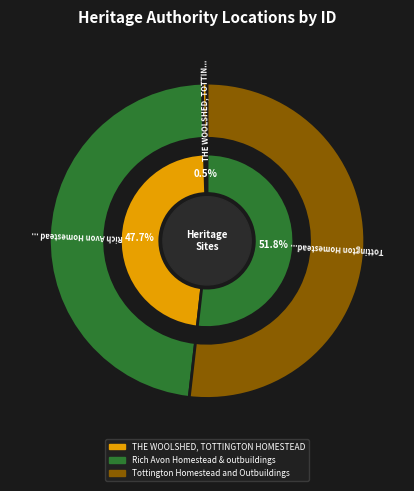

Rank the categories by value from highest to lowest.

Tottington Homestead and Outbuildings, Rich Avon Homestead & outbuildings, THE WOOLSHED, TOTTINGTON HOMESTEAD